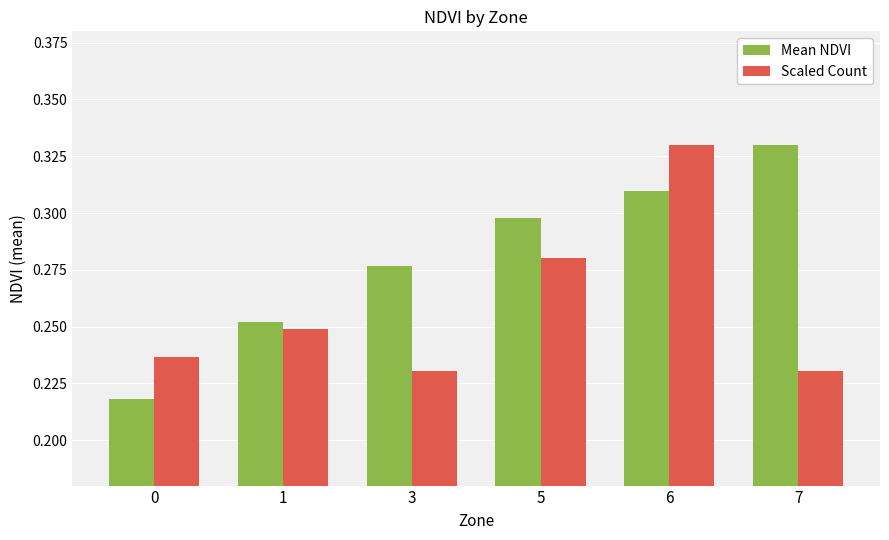

Rank the series by their average value, from lowest to highest.

Scaled Count, Mean NDVI